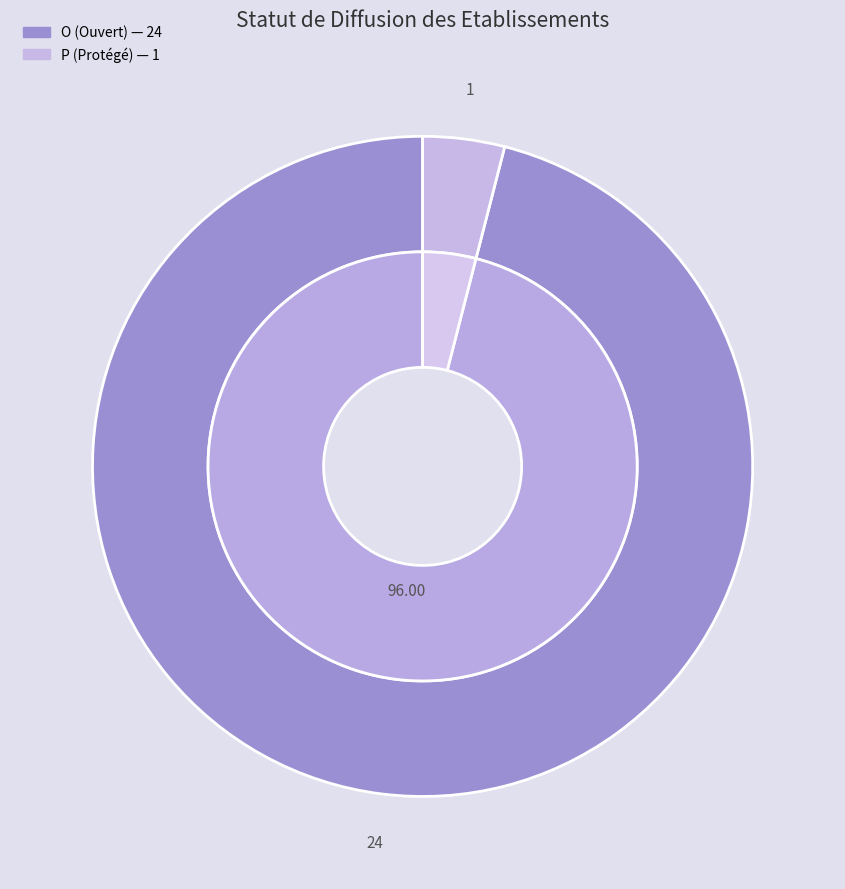

What percentage do P and O together represent?

100.0%